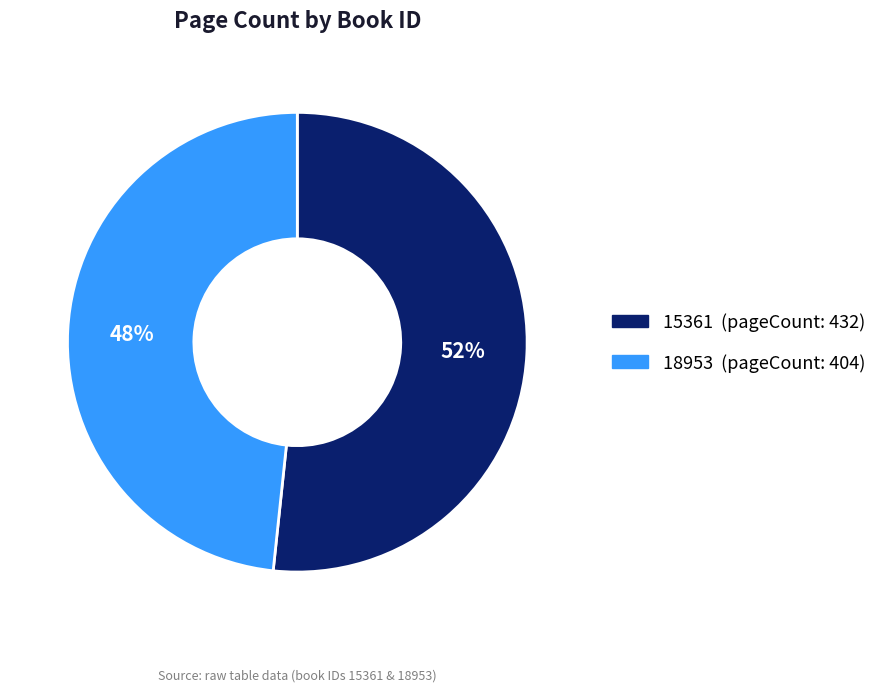

What percentage is the 18953 slice, to the nearest percent?

48%